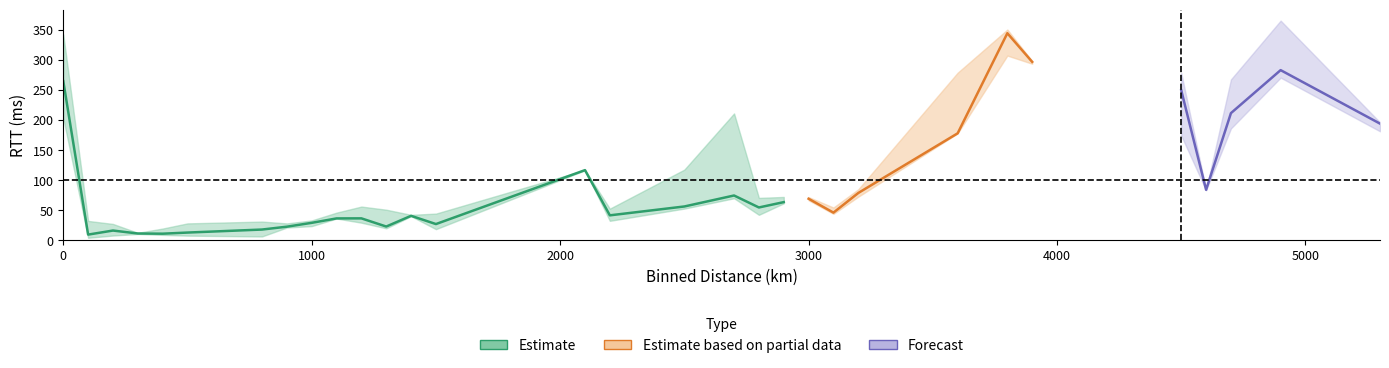

Which has a higher value, 1300.0 or 3200.0?

3200.0